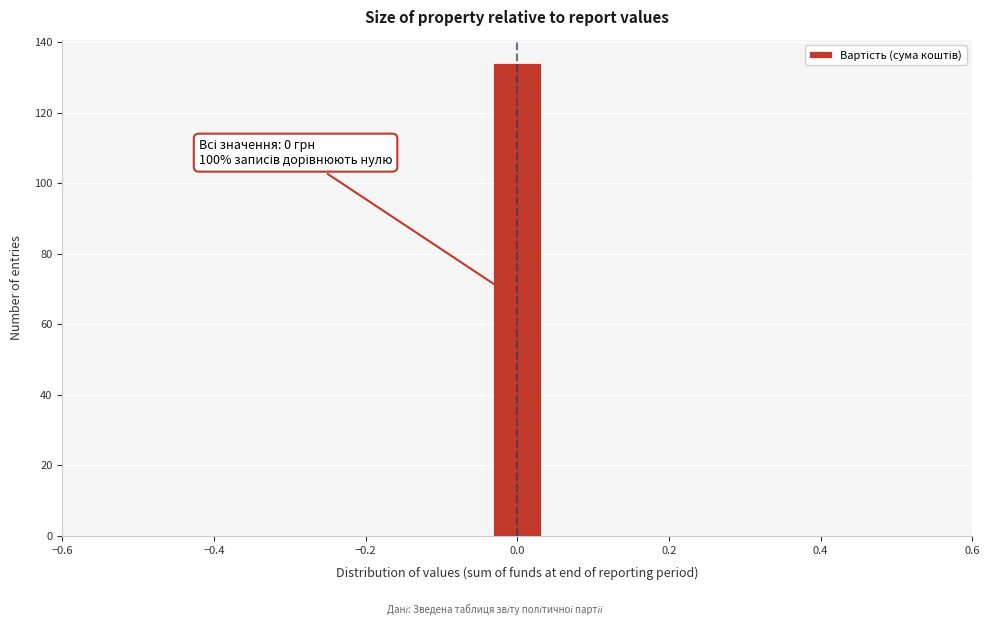

Read against the x-axis, roughly where is the centre of the tallest bar?

0.00